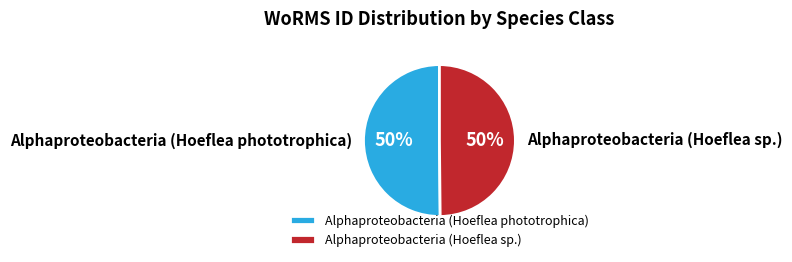

To the nearest percent, what portion does Alphaproteobacteria (Hoeflea sp.) represent?

50%